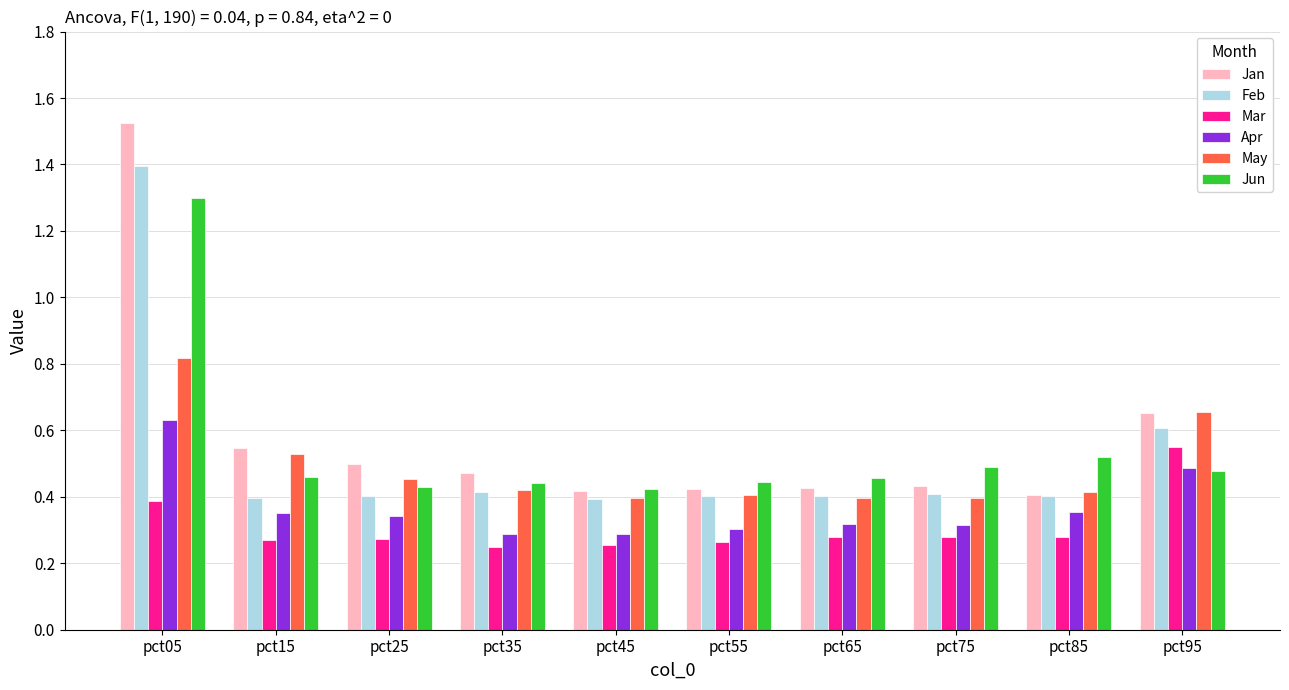

Which series has the widest spread of values?

Jan